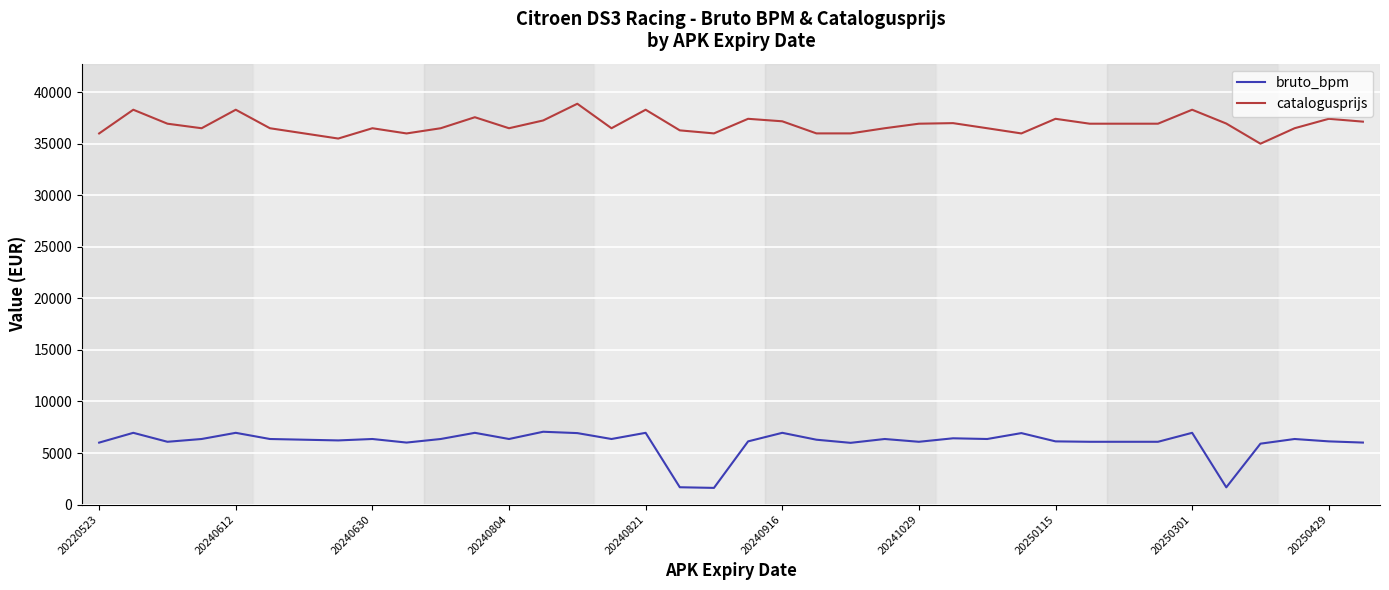

Rank the series by their maximum value, from highest to lowest.

catalogusprijs, bruto_bpm